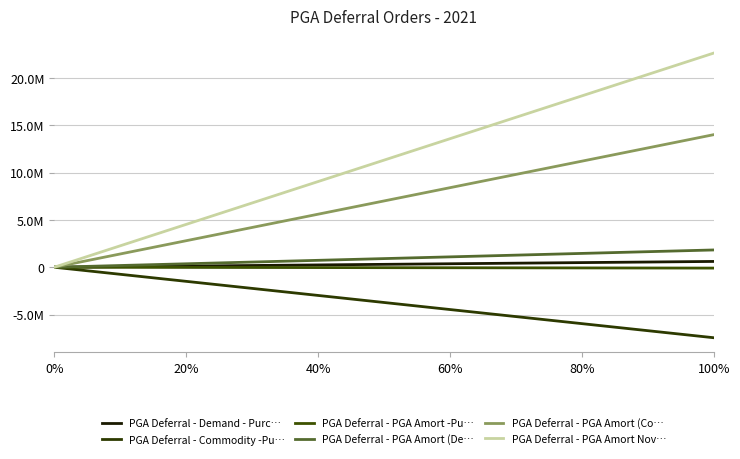

True or false: PGA Deferral - PGA Amort (Co… and PGA Deferral - PGA Amort -Pu… cross at least once.

False